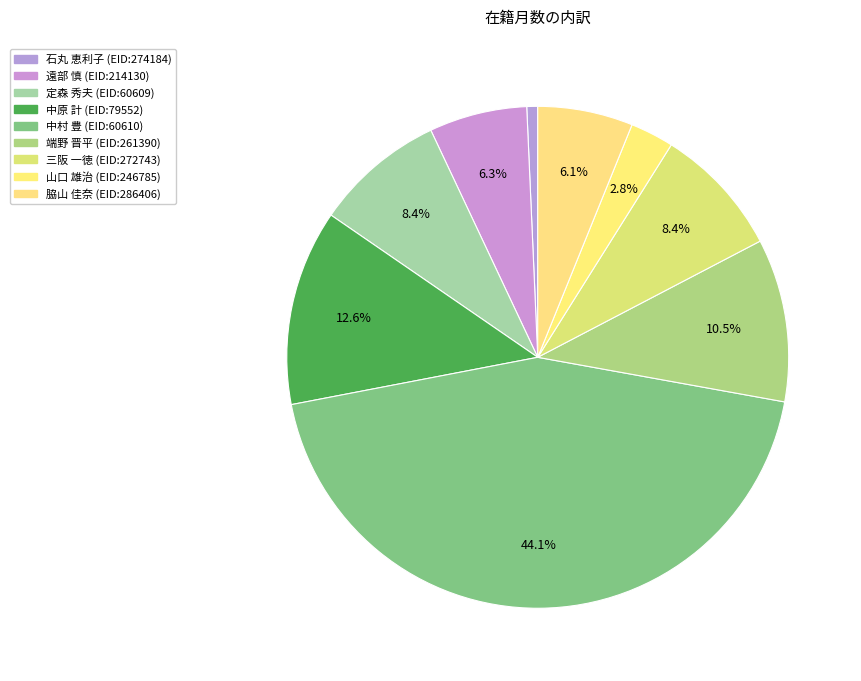

How many segments does this pie chart have?

9